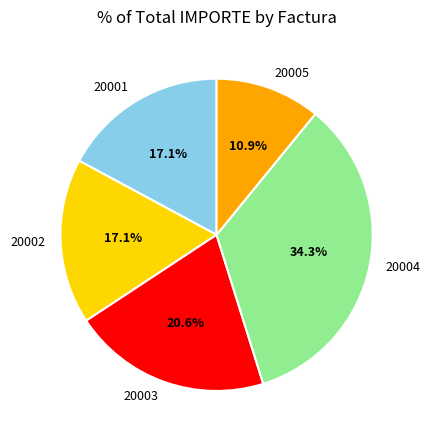

Count the number of slices in the pie.

5